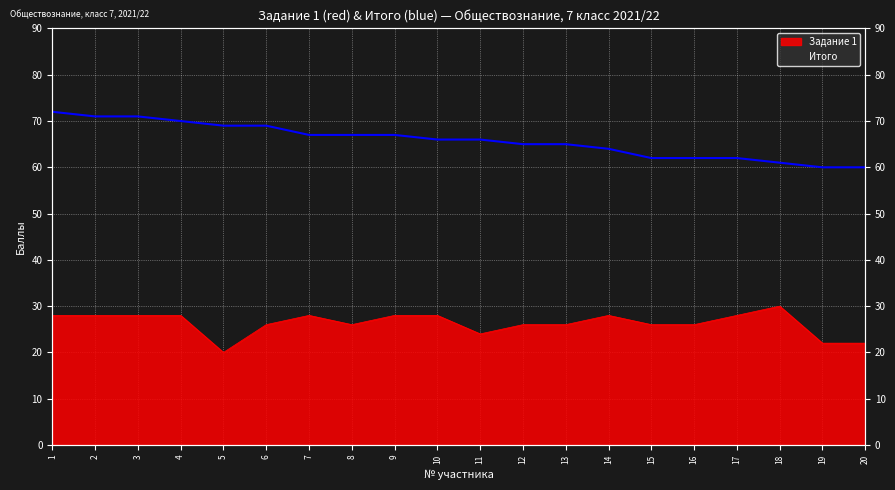

Is it true that Задание 1 equals 26 at 16?

True